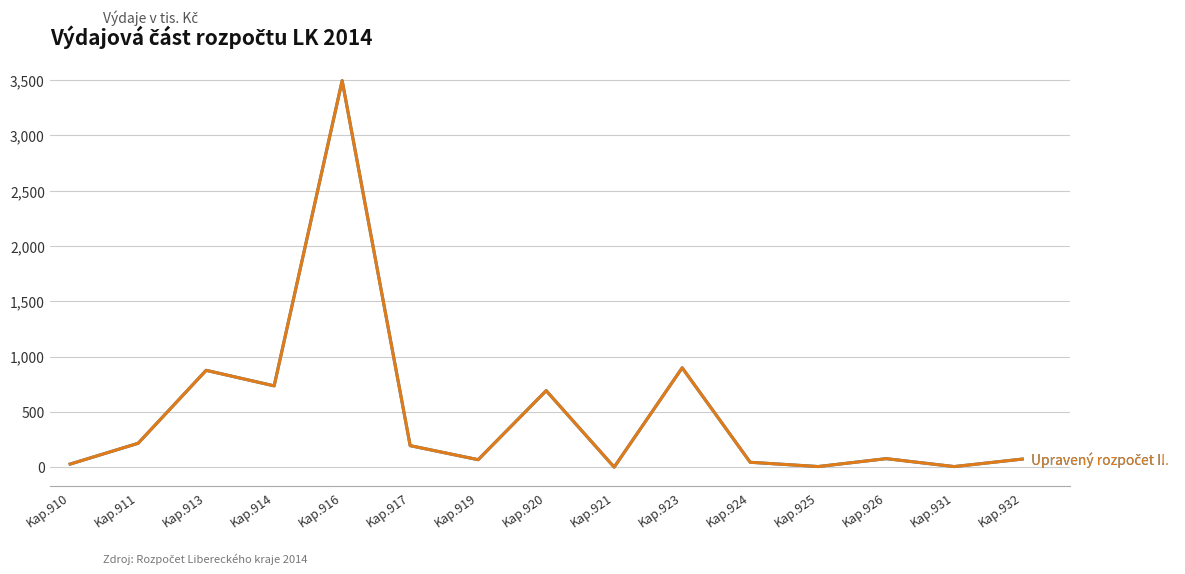

Does the chart display data point markers on the line(s)?

No